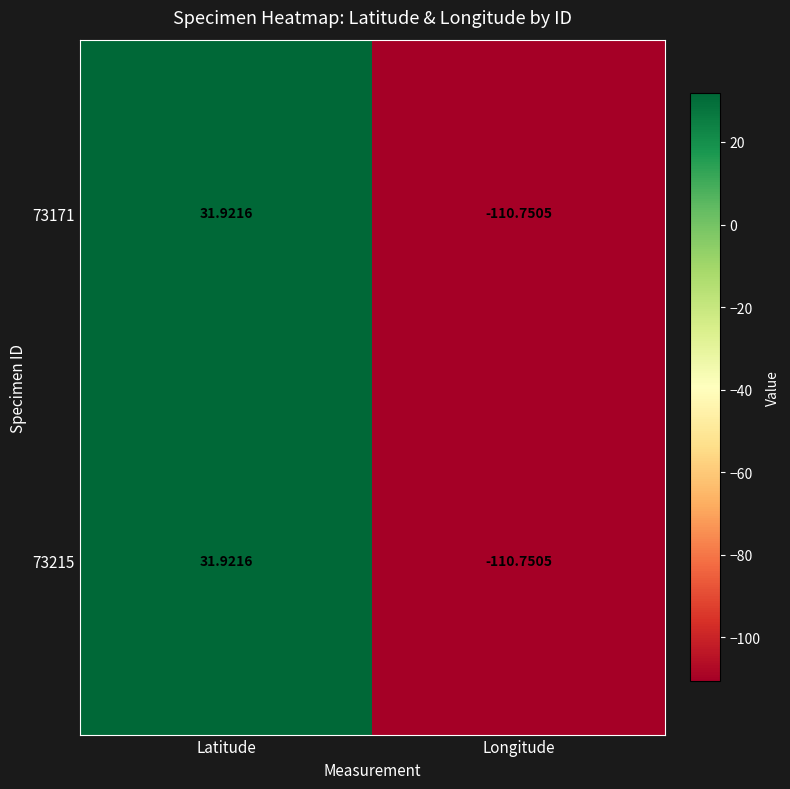

At which category is the sum across all series the highest?

Latitude